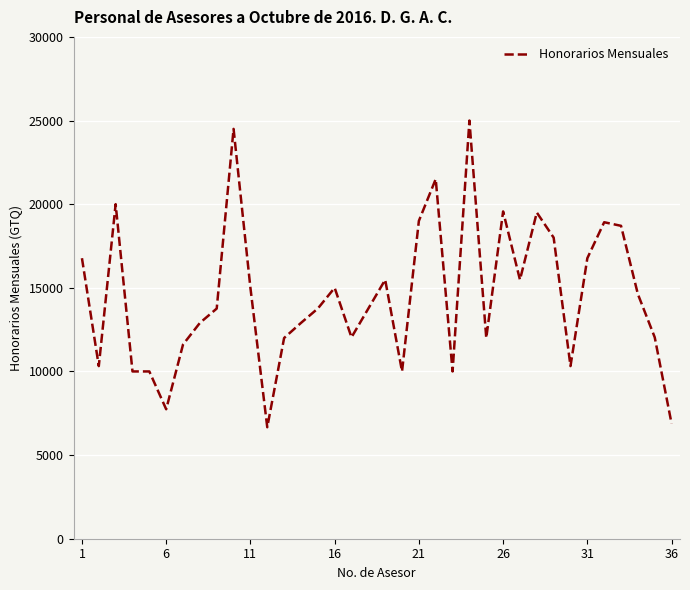

What is the smallest value displayed?

6665